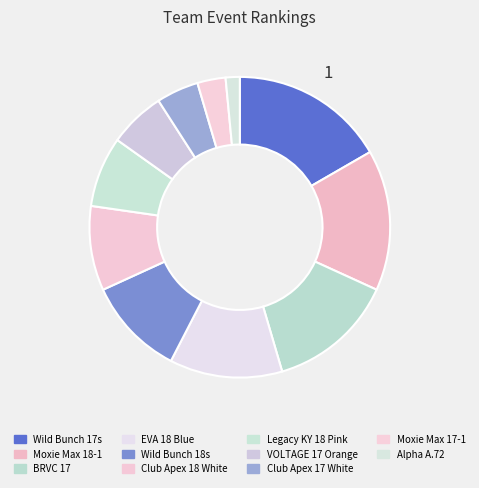

Is there a majority slice in this chart?

No